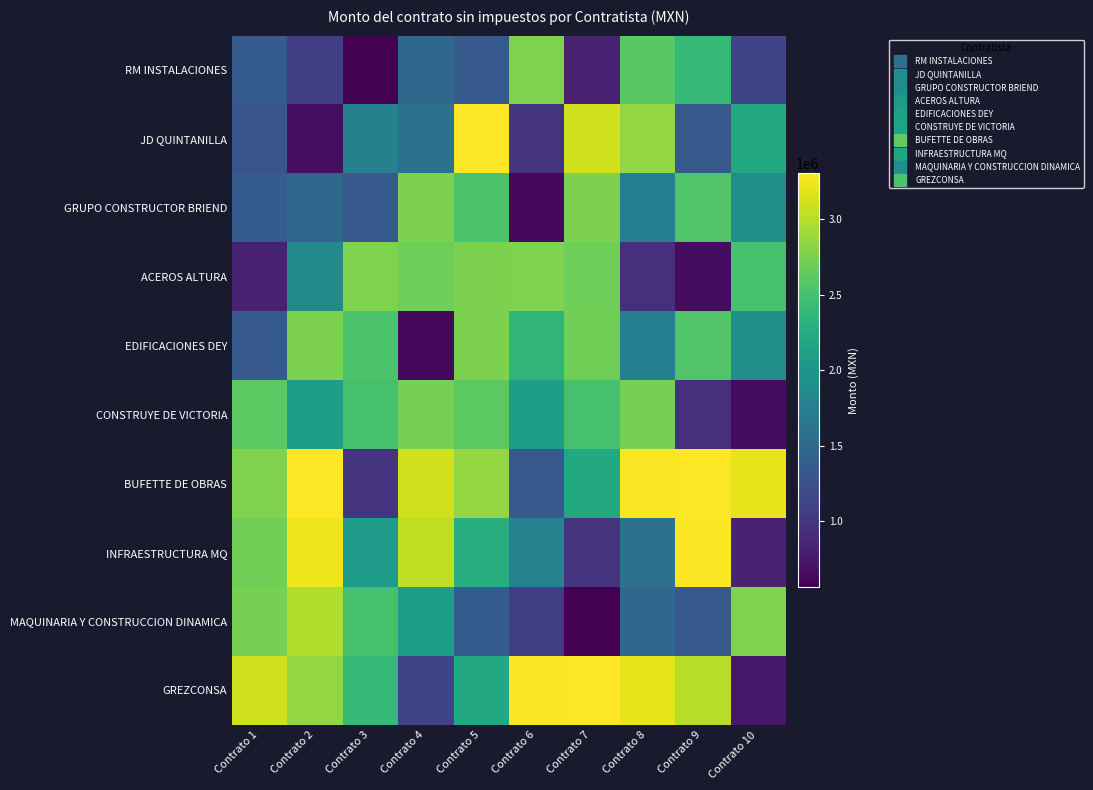

What is the spread (max minus min) of values at Contrato 4?

2481053.6